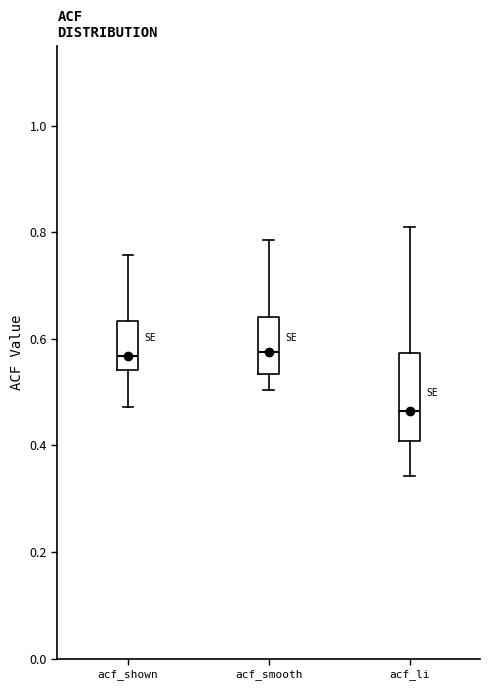

Which box has the lowest median line?

acf_li